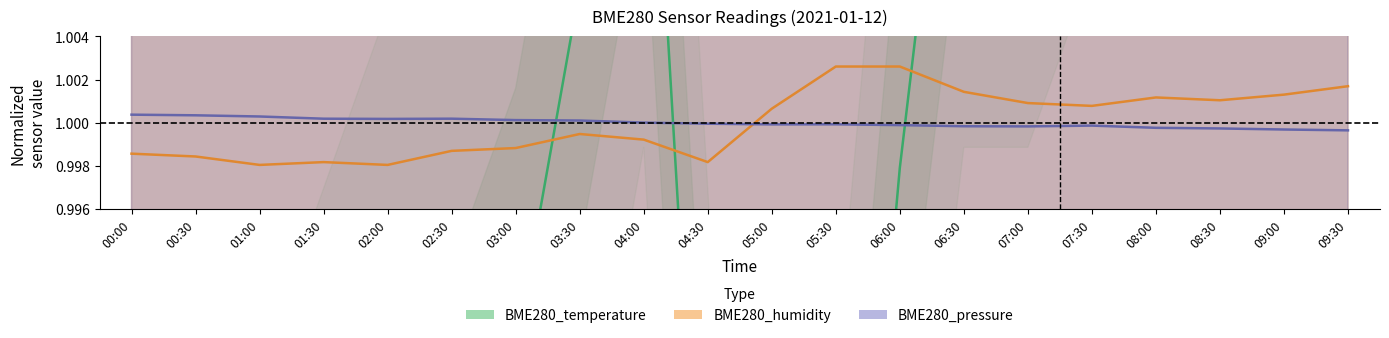

The value of BME280_humidity at 03:00 is 1.0. True or false?

True